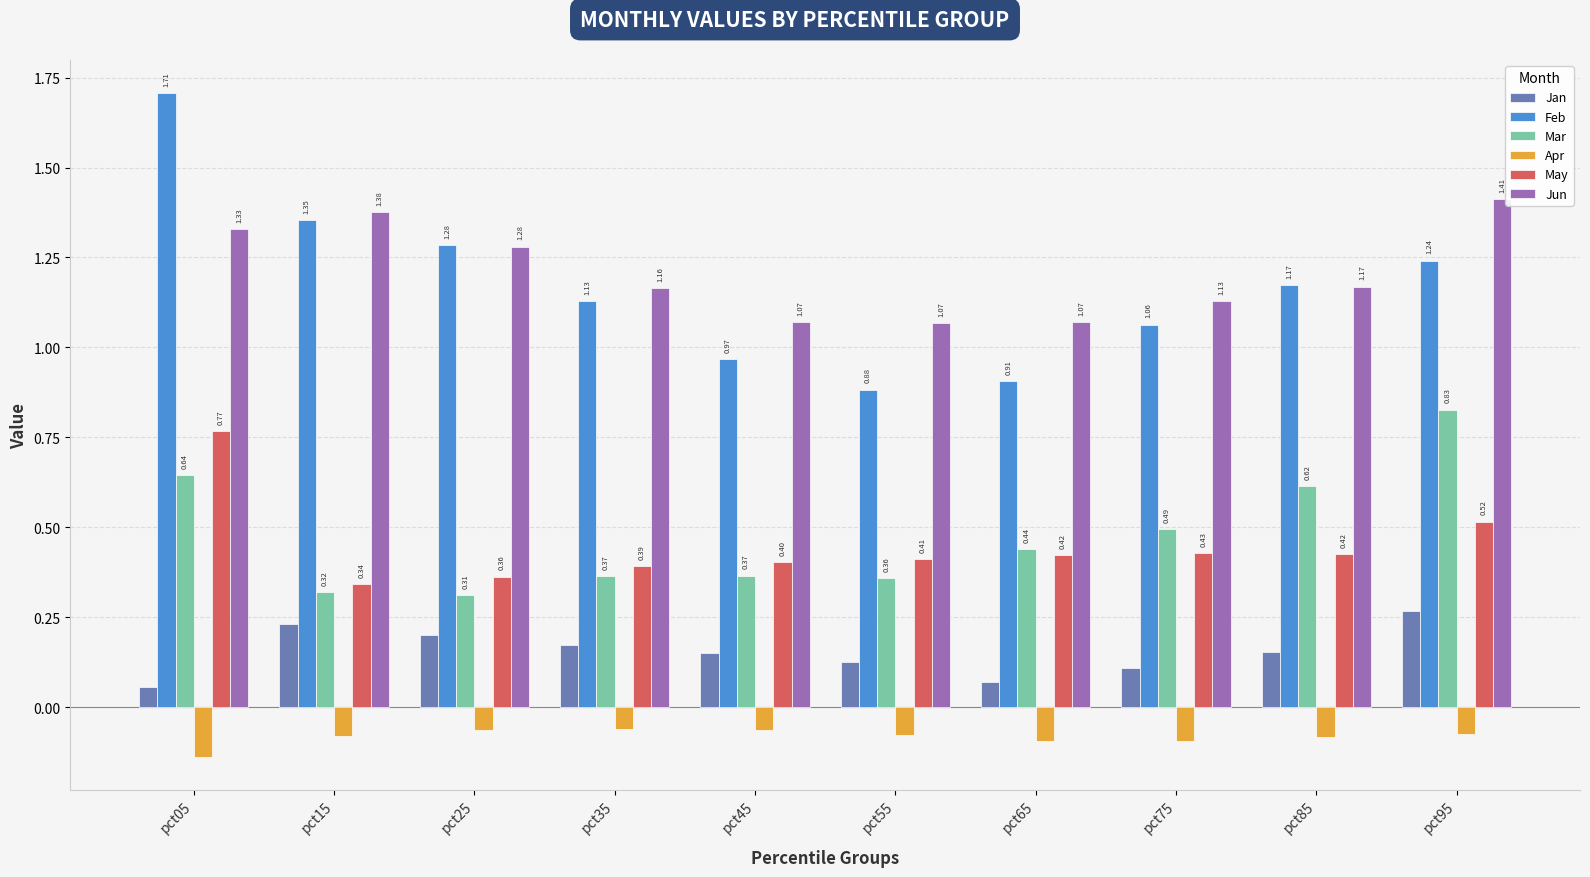

What are all the series names shown in the legend?

Jan, Feb, Mar, Apr, May, Jun